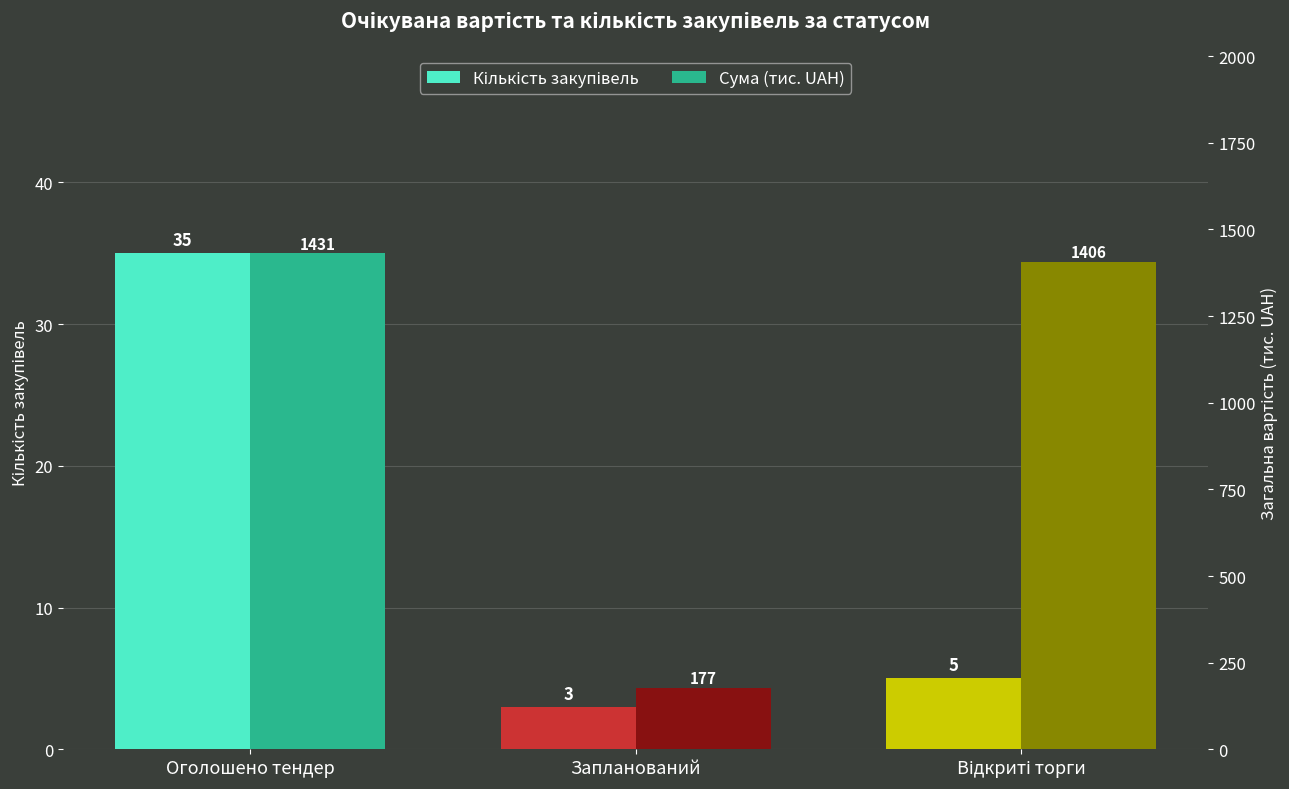

Count the number of categories in the chart.

3